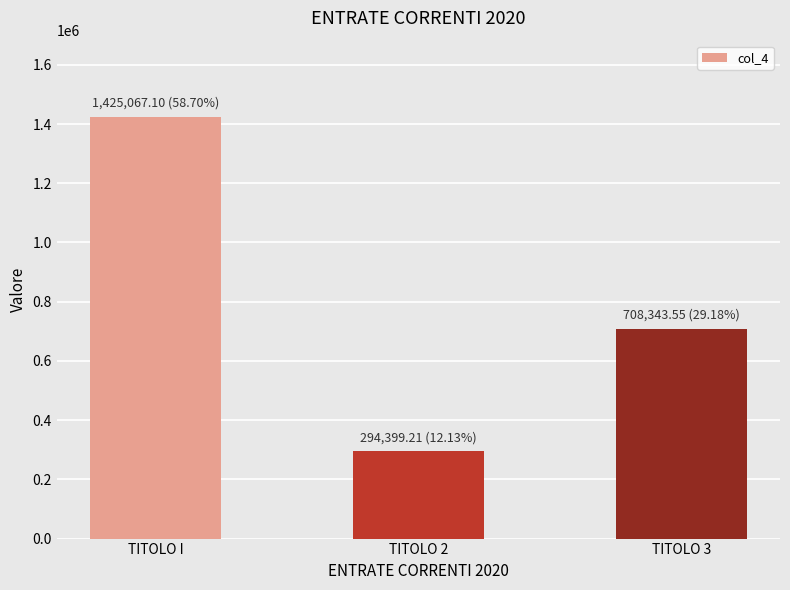

How many data points are above 708343?

2